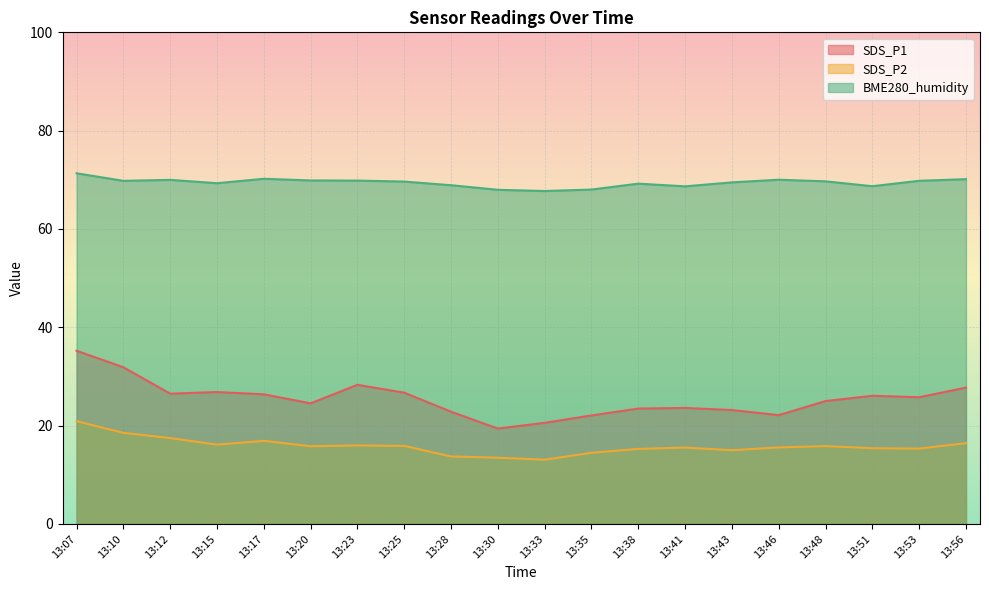

True or false: SDS_P1 has a value of 47.5 at 13:15.

False